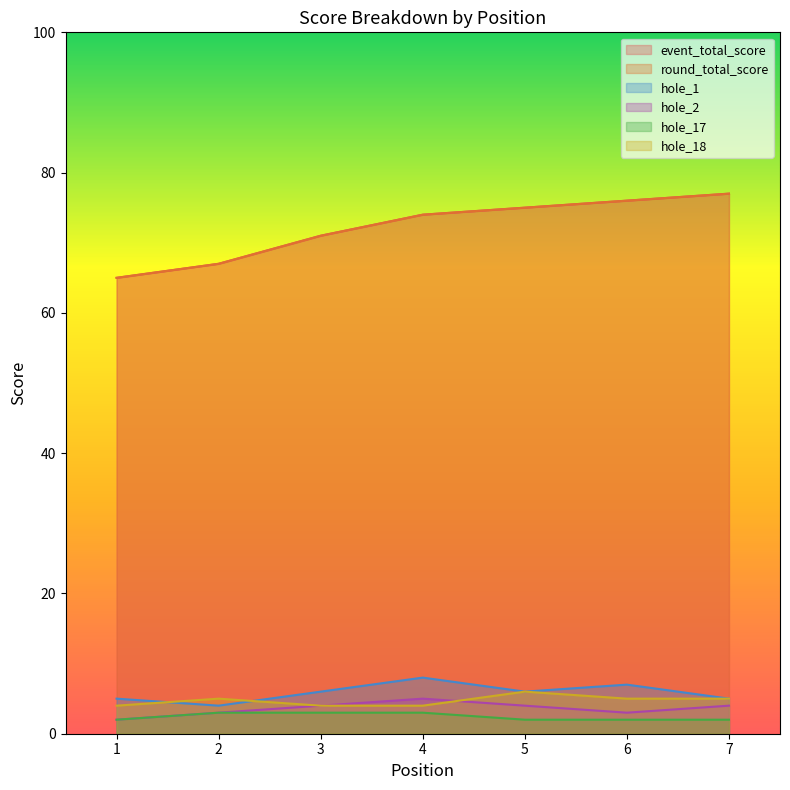

Reading right to left, extract all data points from this chart.

event_total_score: 77	76	75	74	71	67	65
round_total_score: 77	76	75	74	71	67	65
hole_1: 5	7	6	8	6	4	5
hole_2: 4	3	4	5	4	3	2
hole_17: 2	2	2	3	3	3	2
hole_18: 5	5	6	4	4	5	4